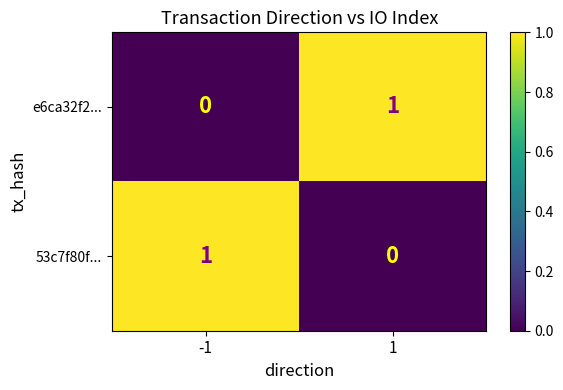

The value of e6ca32f2... at 1 is 1. True or false?

True